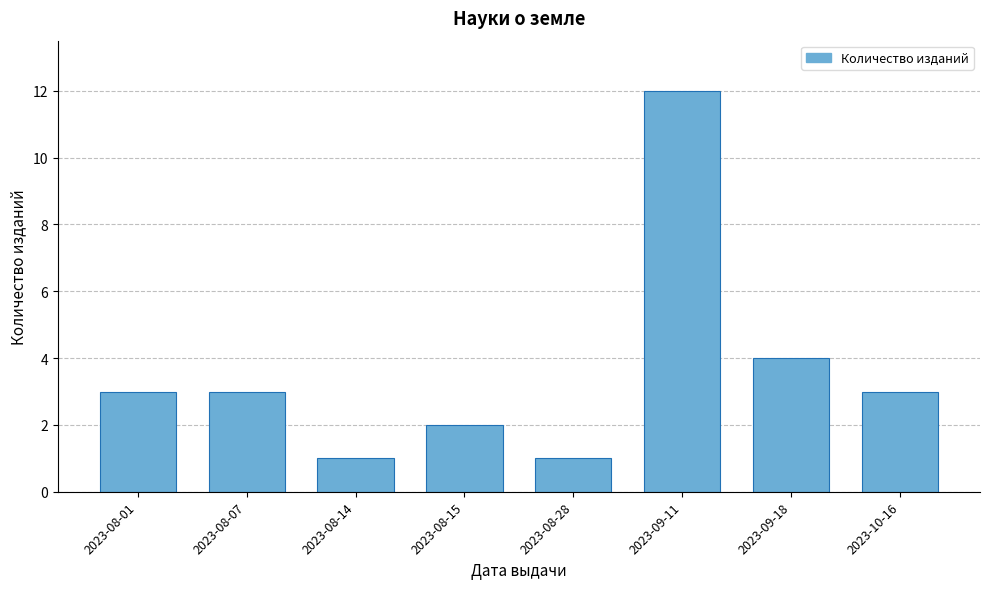

Reading left to right, list all the values displayed in this chart.

2023-08-01=3	2023-08-07=3	2023-08-14=1	2023-08-15=2	2023-08-28=1	2023-09-11=12	2023-09-18=4	2023-10-16=3